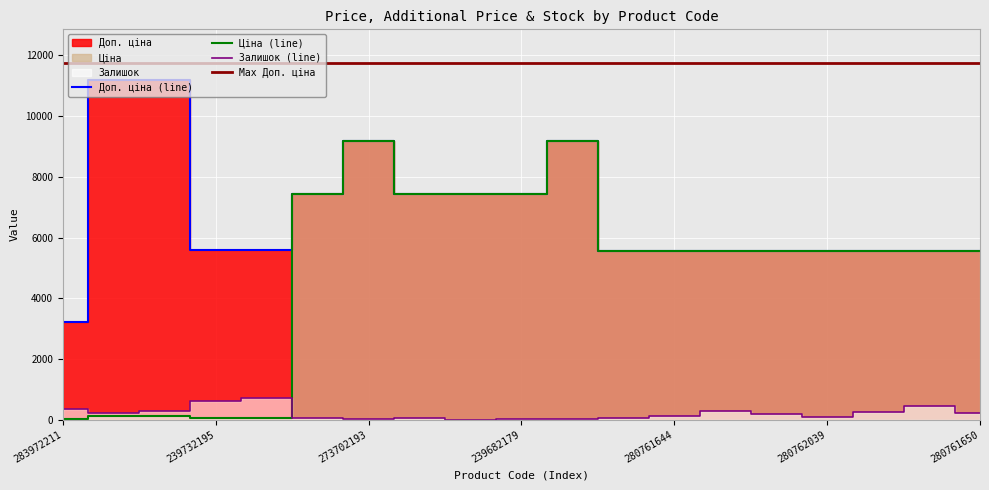

What is the sum of the Залишок values at 239682179 and 273702193?

37.0